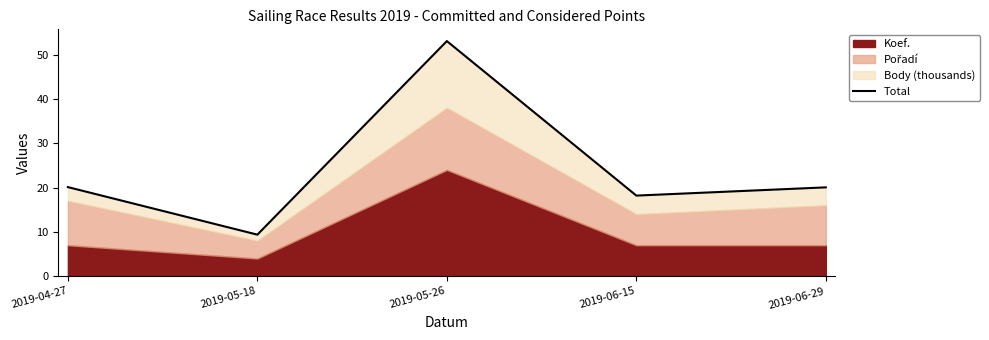

What is the value of the 1st point from the left?

20.1